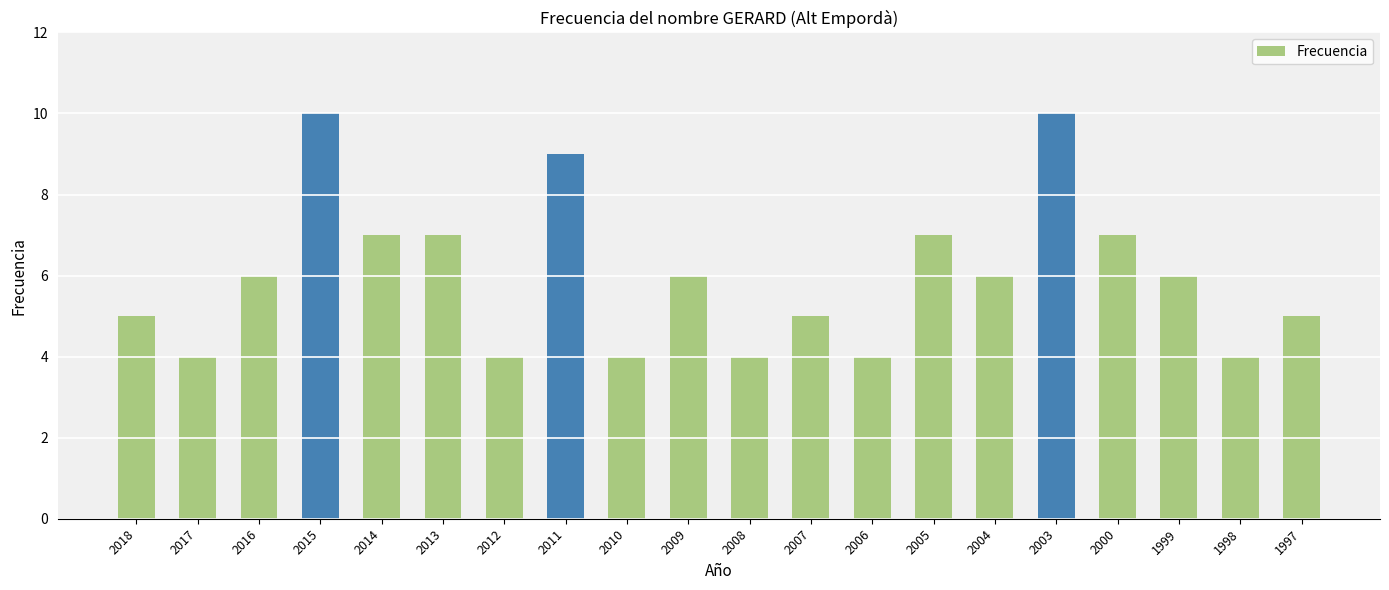

Reading left to right, list all the values displayed in this chart.

5	4	6	10	7	7	4	9	4	6	4	5	4	7	6	10	7	6	4	5